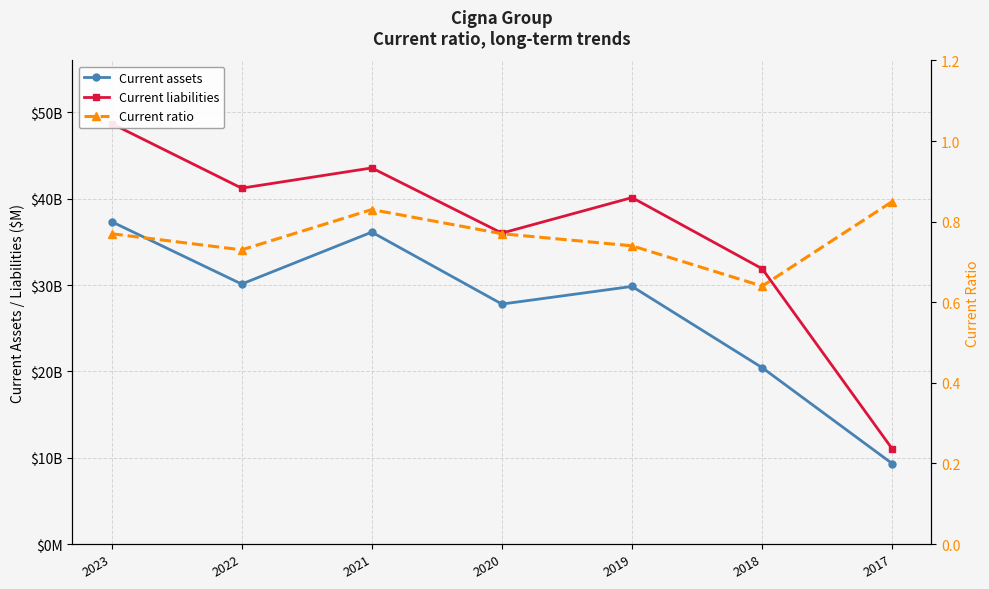

The Current assets series shows 43159.1 at 2022. True or false?

False